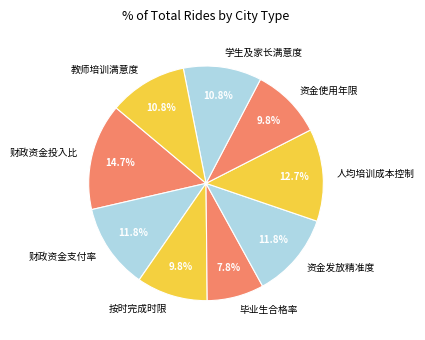

Between 财政资金支付率 and 资金使用年限, which is larger?

财政资金支付率